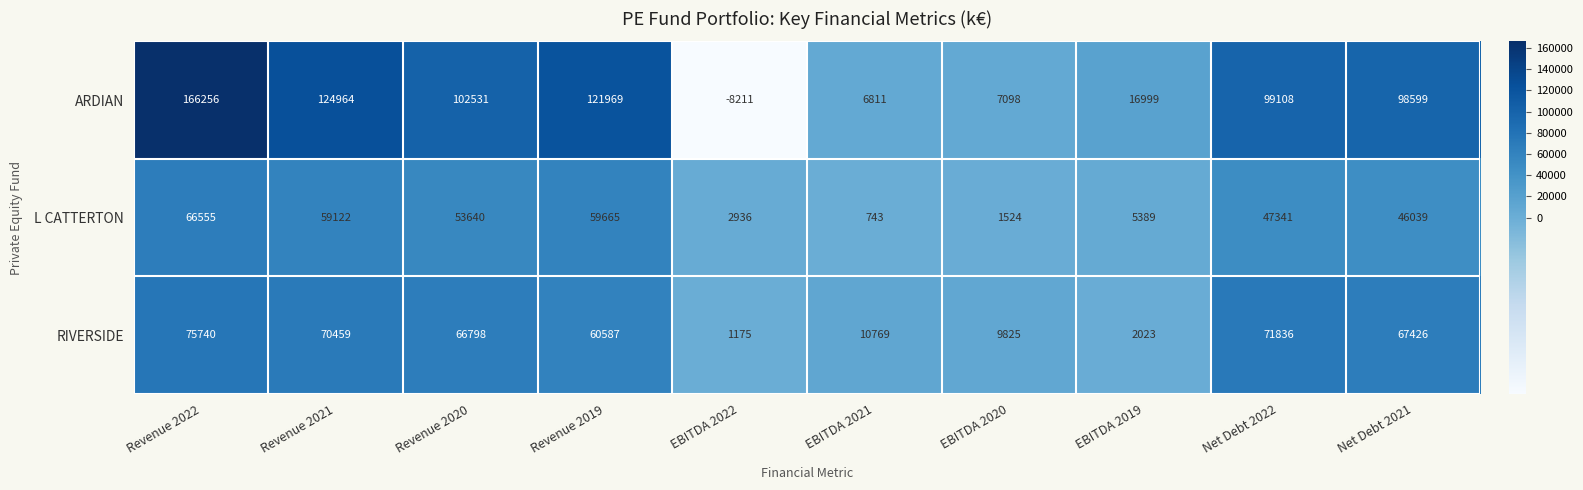

Which series has the widest spread of values?

ARDIAN